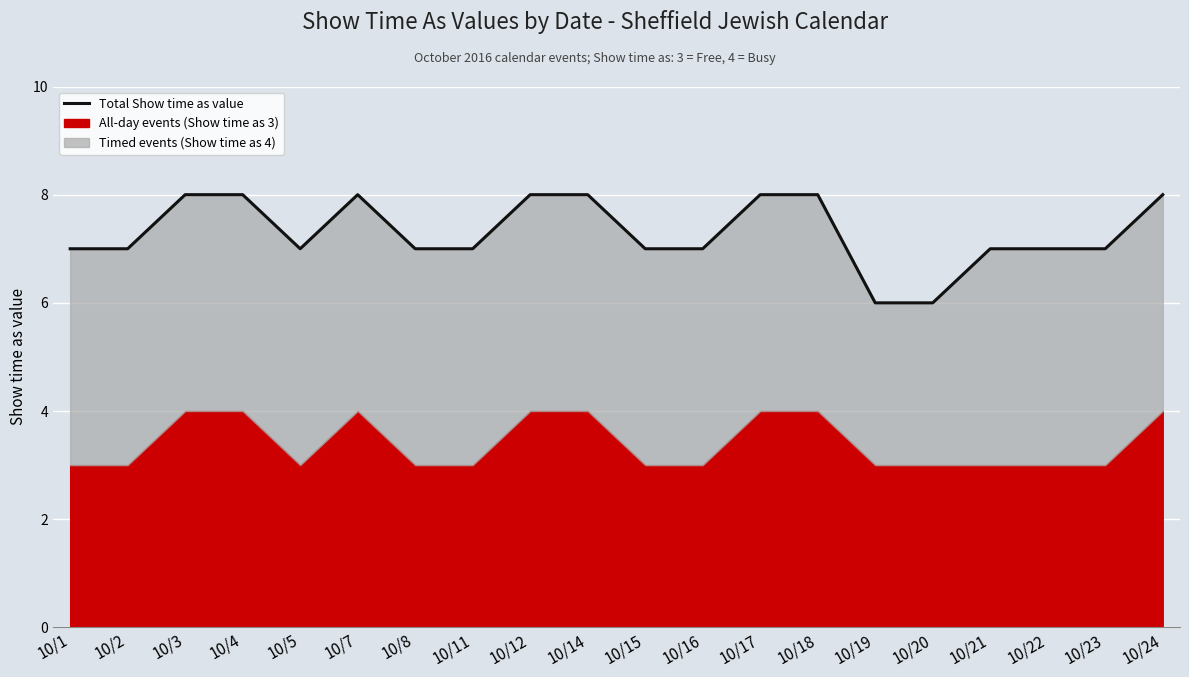

How many points are lower than both their immediate neighbors (excluding endpoints)?

1